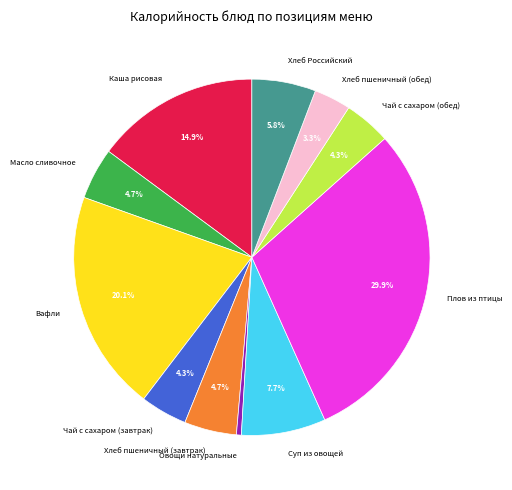

Which category has the biggest portion of the pie?

Плов из птицы